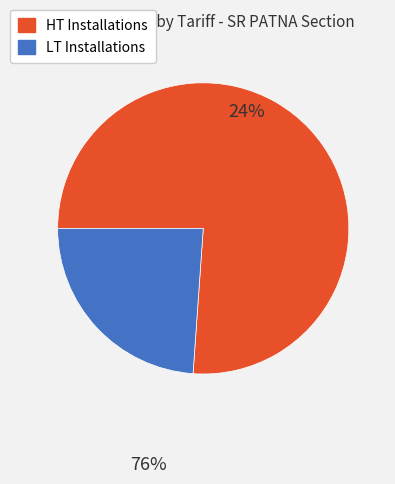

Count the number of slices in the pie.

2